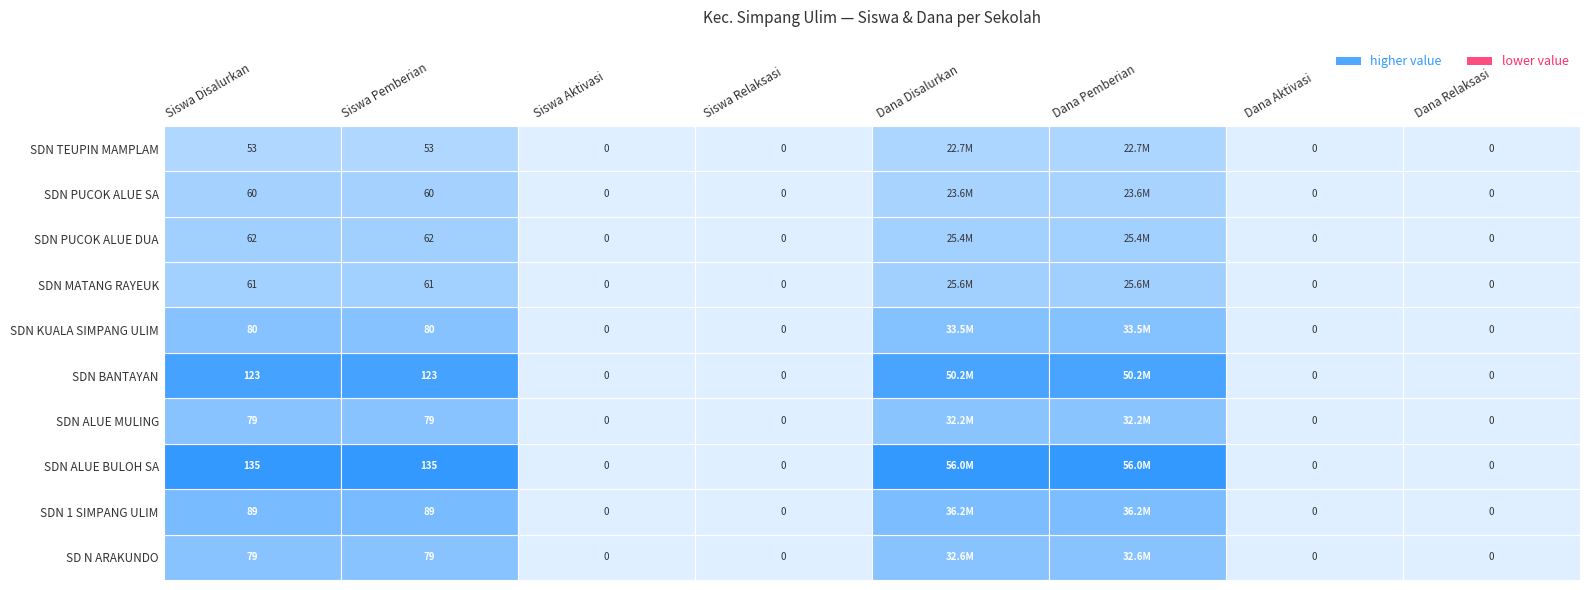

Which category has the lowest value in the SDN ALUE BULOH SA series?

Siswa Aktivasi